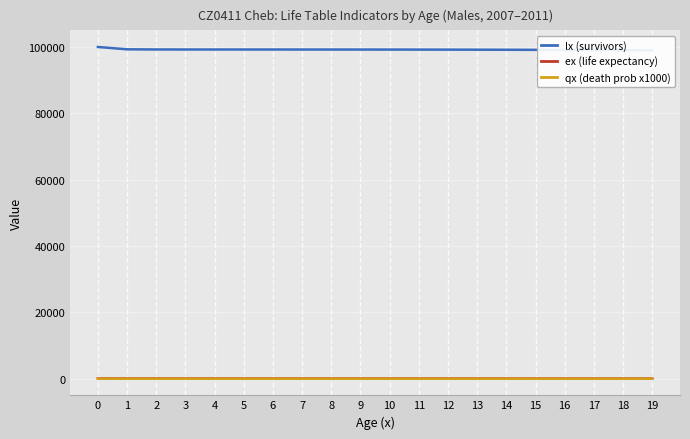

What is the sum of the ex (life expectancy) values at 6 and 8?

133.4